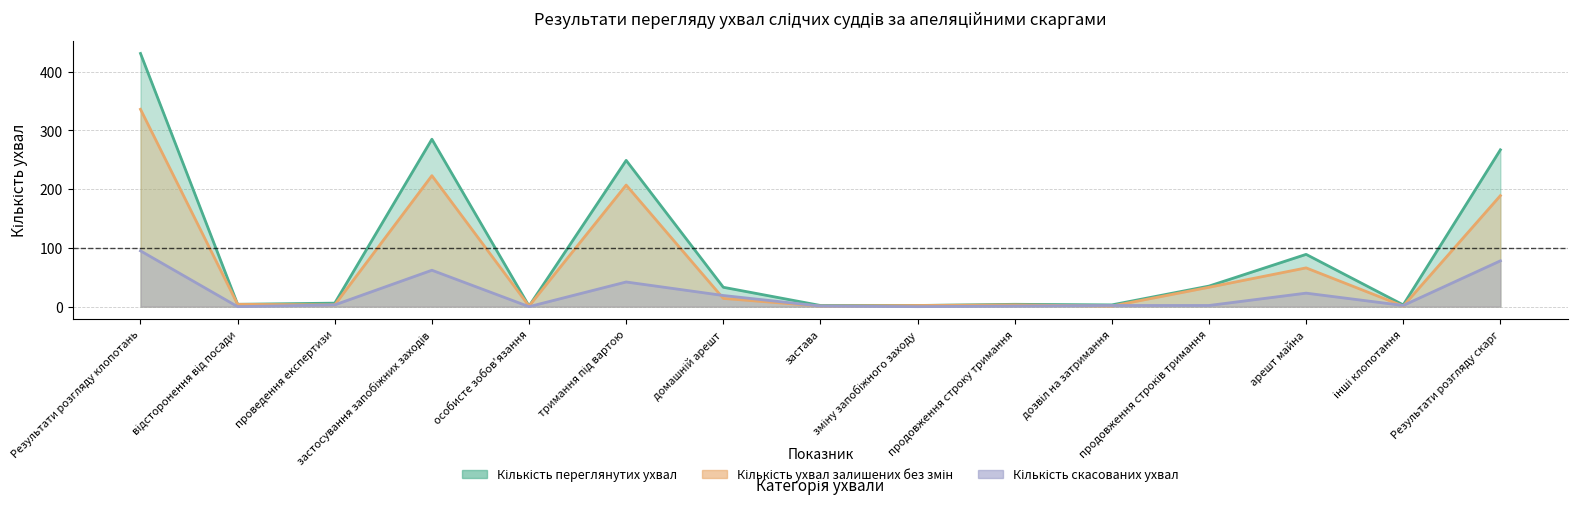

Rank the series by their average value, from lowest to highest.

Кількість скасованих ухвал, Кількість ухвал залишених без змін, Кількість переглянутих ухвал